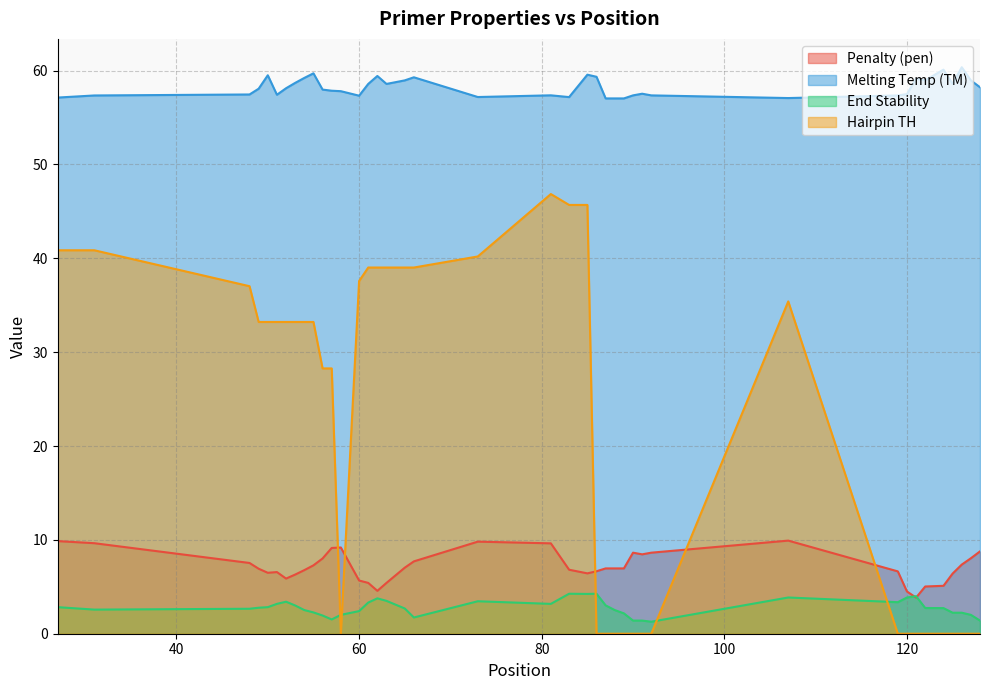

True or false: PRIMER_LEFT_0_HAIRPIN_TH and PRIMER_LEFT_0_END_STABILITY cross at least once.

True